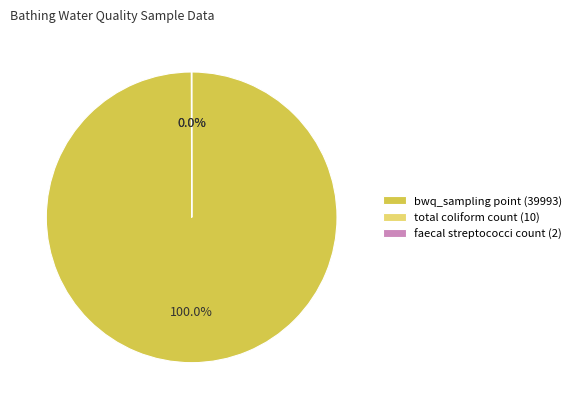

To the nearest percent, what is the difference between the largest and smallest slice percentages?

100%